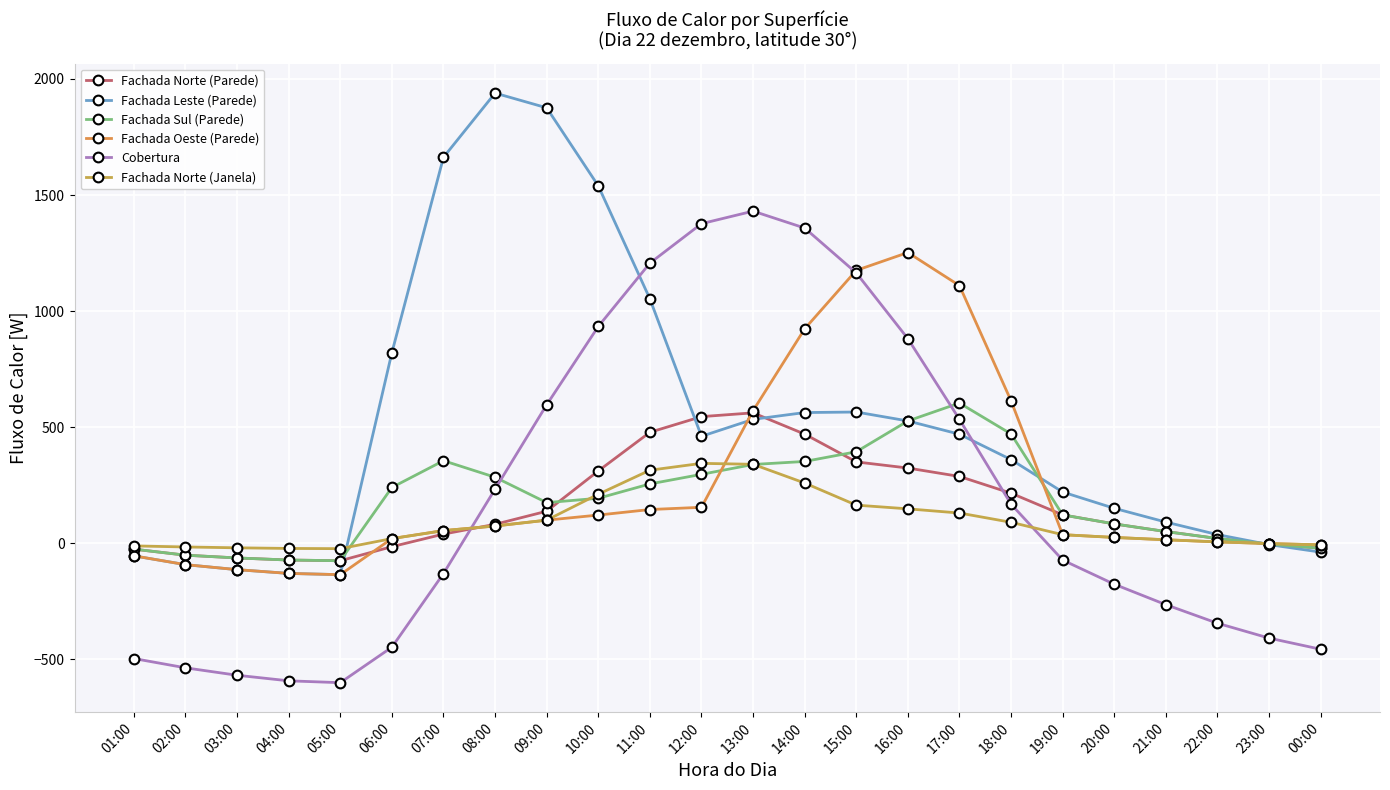

What is the smallest value displayed?

-600.0